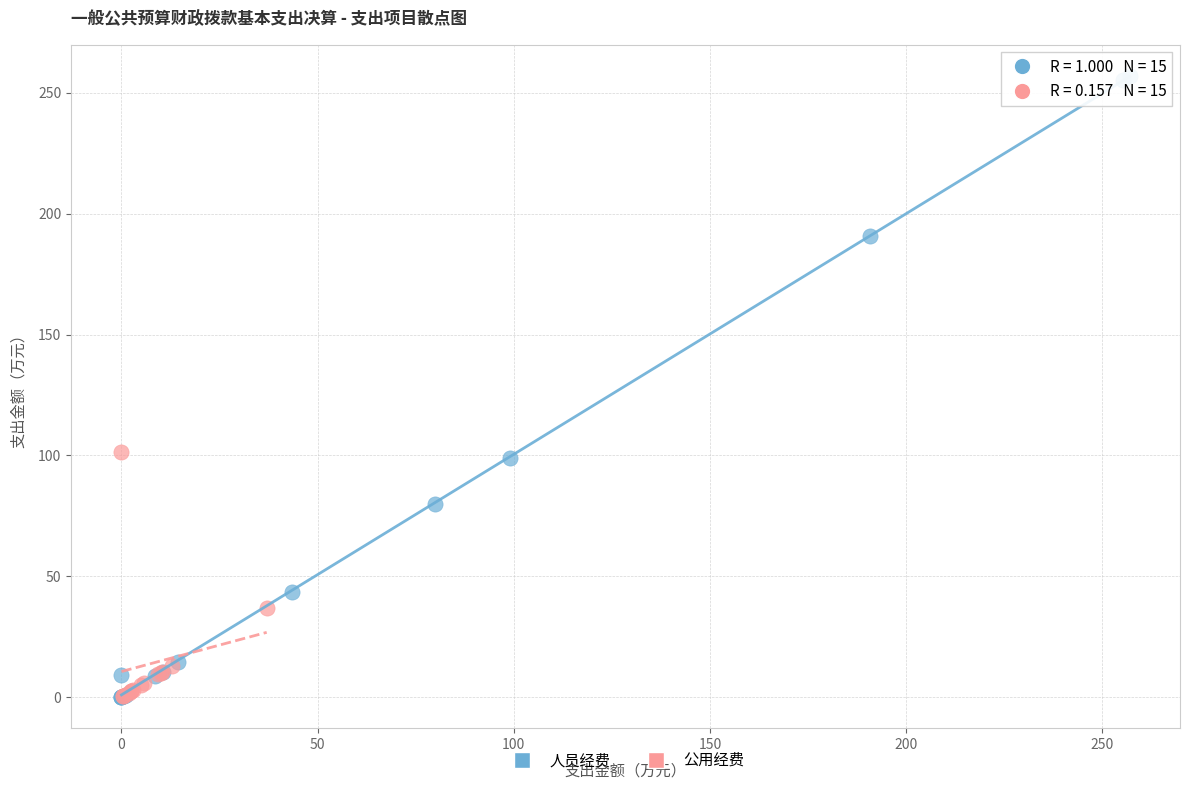

What are all the series names shown in the legend?

人员经费, 公用经费